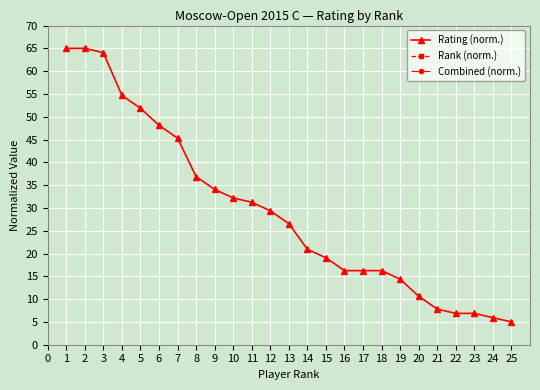

The Rating (norm.) series shows 7.7 at 16. True or false?

False